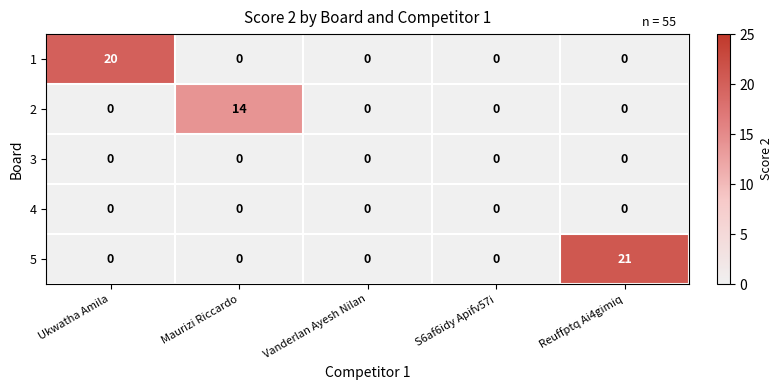

The 1 series shows -10 at Maurizi Riccardo. True or false?

False